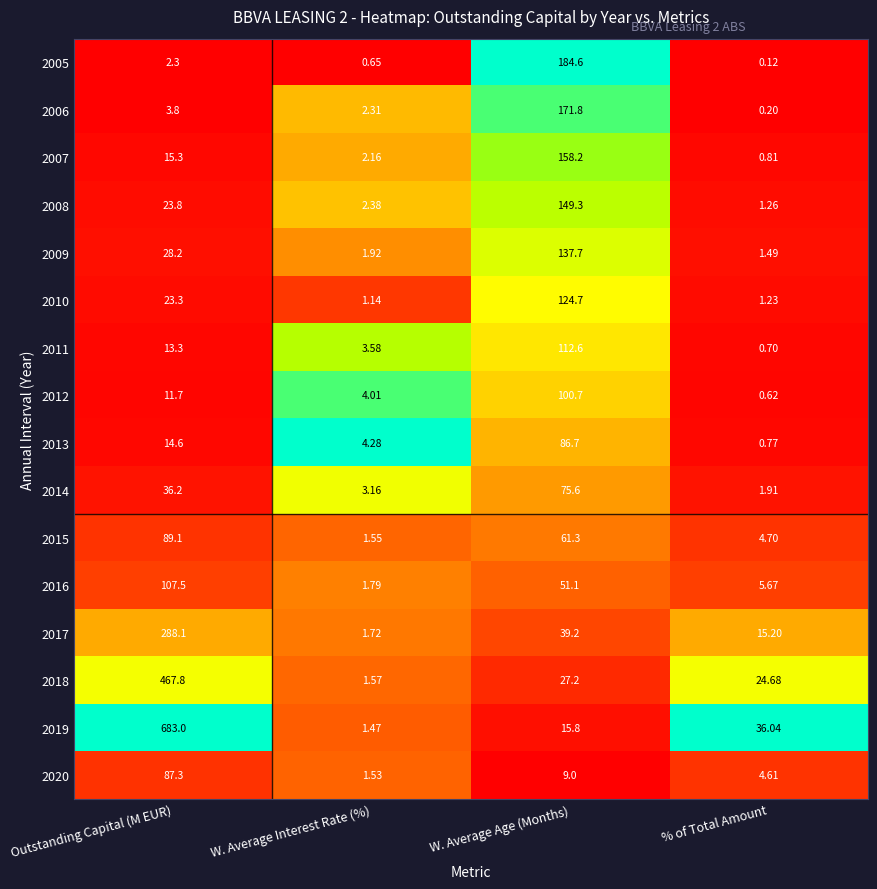

Is the value of 2014 at % of Total Amount greater than the value of 2017 at W. Average Age (Months)?

No